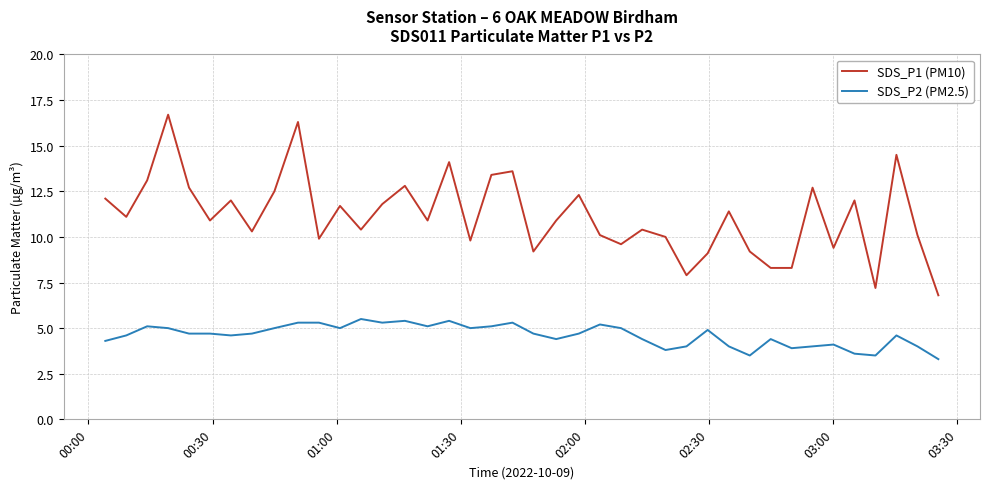

At how many categories does at least one series exceed 8?

37